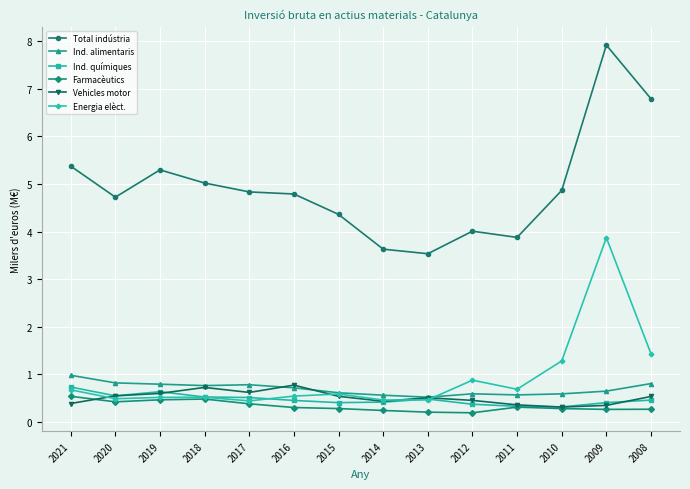

What is the lowest value of the Energia elèct. series?

0.4